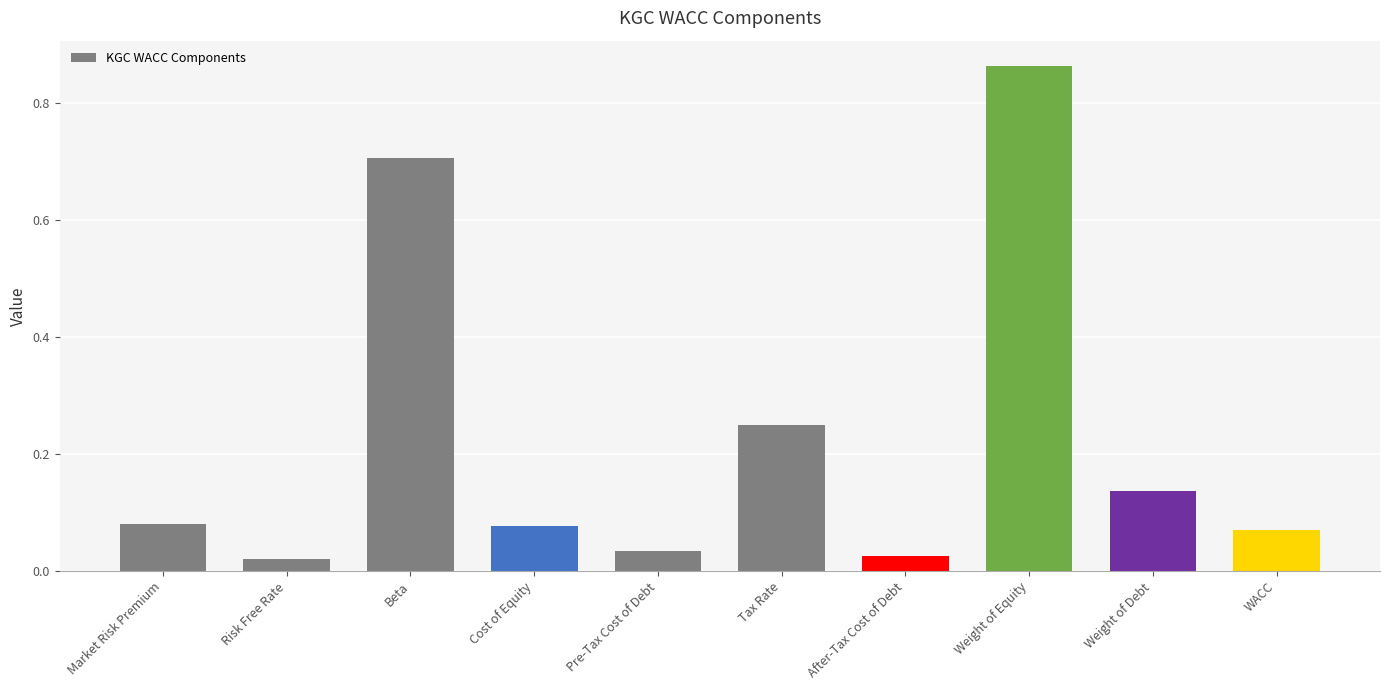

Which category has the highest value across all series?

Weight of Equity